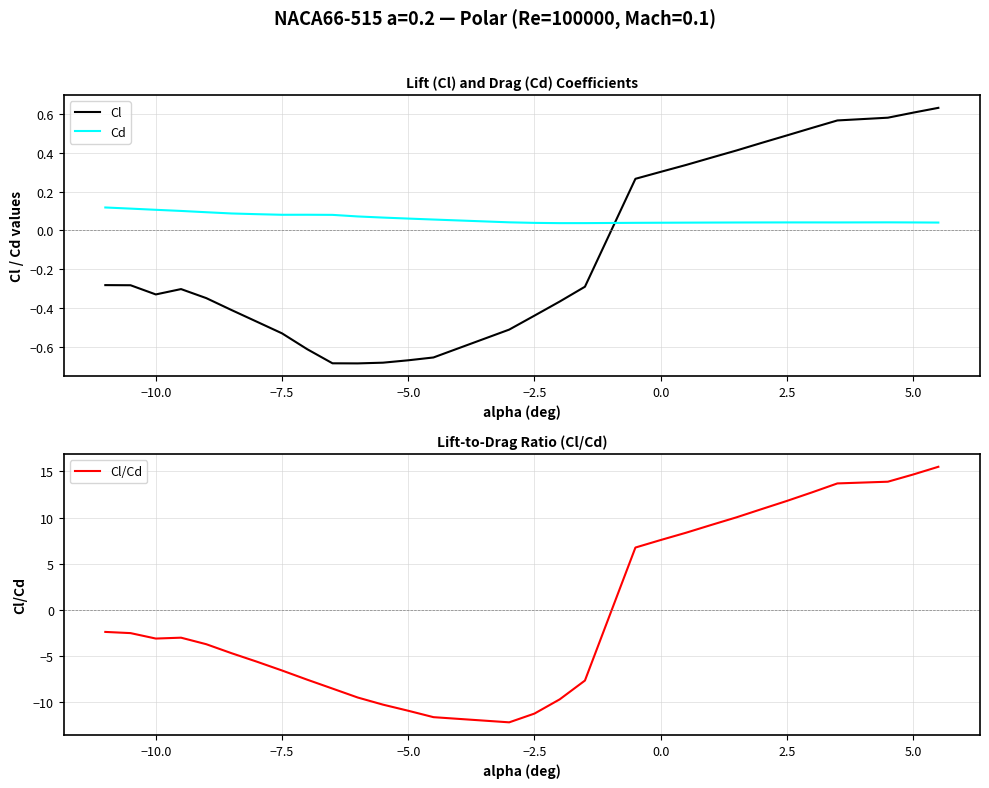

What are all the series names shown in the legend?

Cl, Cd, Cl/Cd